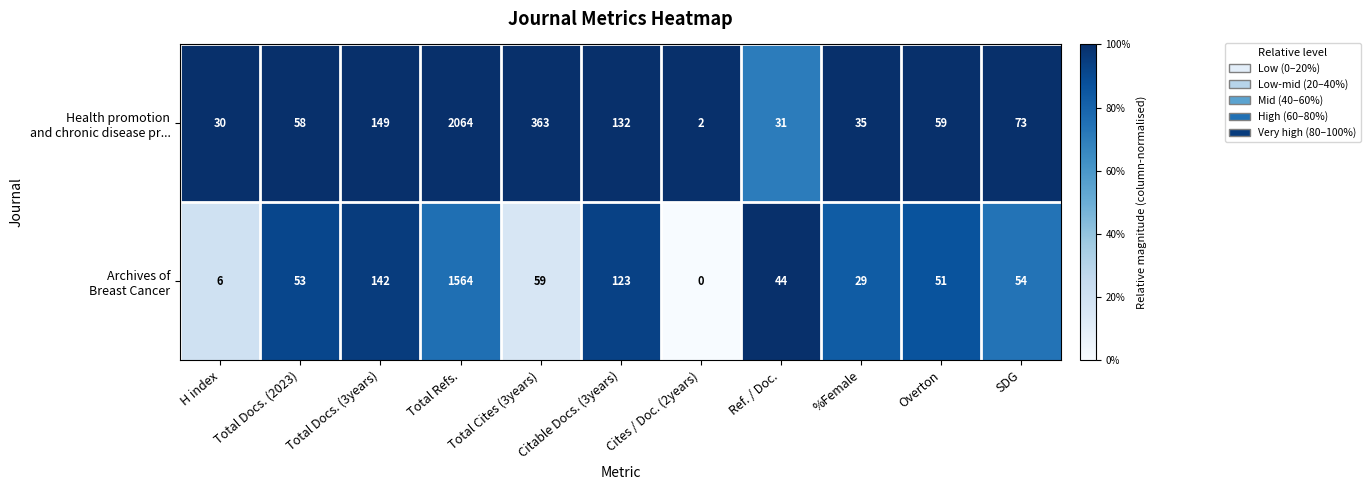

At which category does the chart reach its peak across all series?

Total Refs.